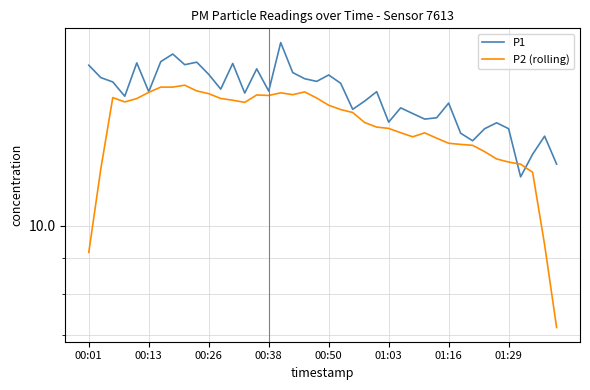

Is it true that P2 (rolling) equals 18.5 at 37?

False